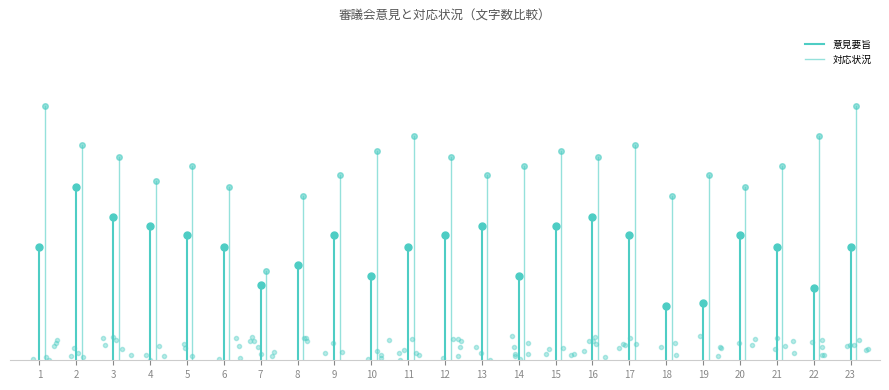

What is the difference between the maximum and minimum values in the 意見要旨 series?

38